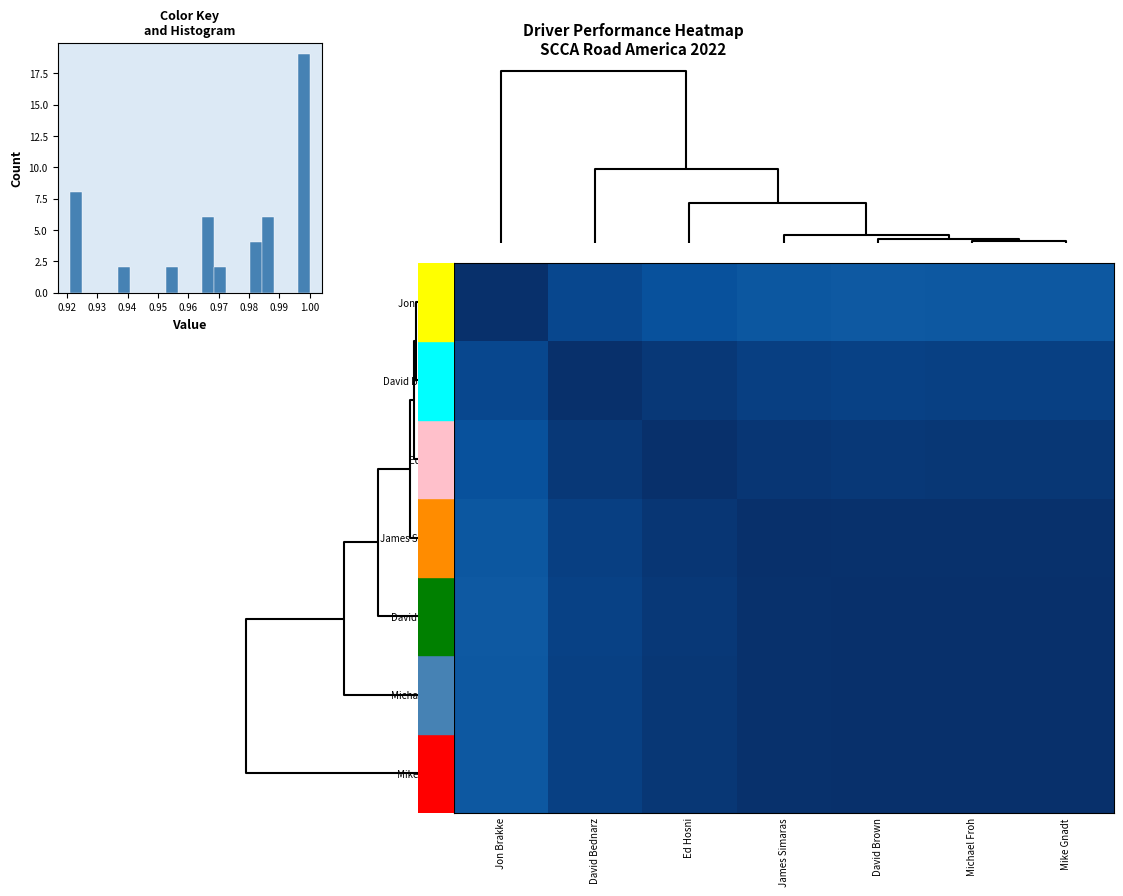

What is the minimum value shown in the chart?

0.9